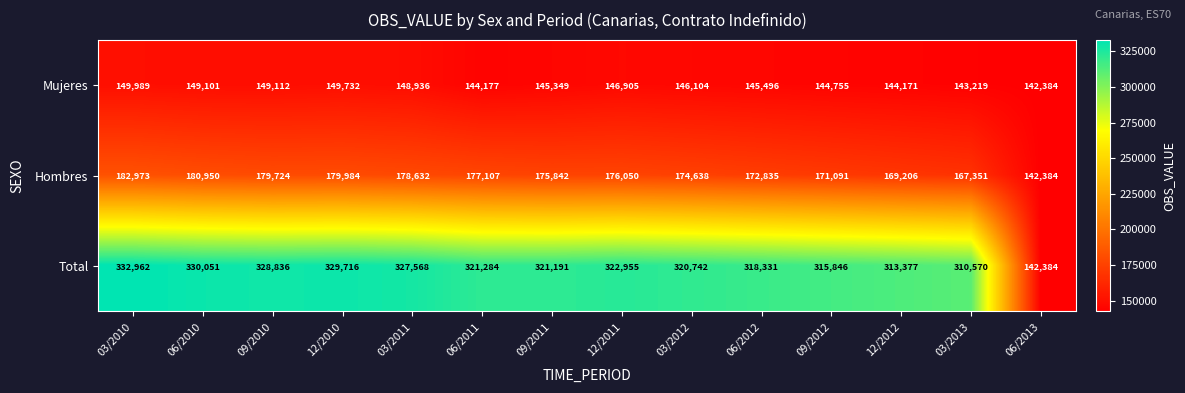

What value does the Mujeres series have at 09/2011?

145349